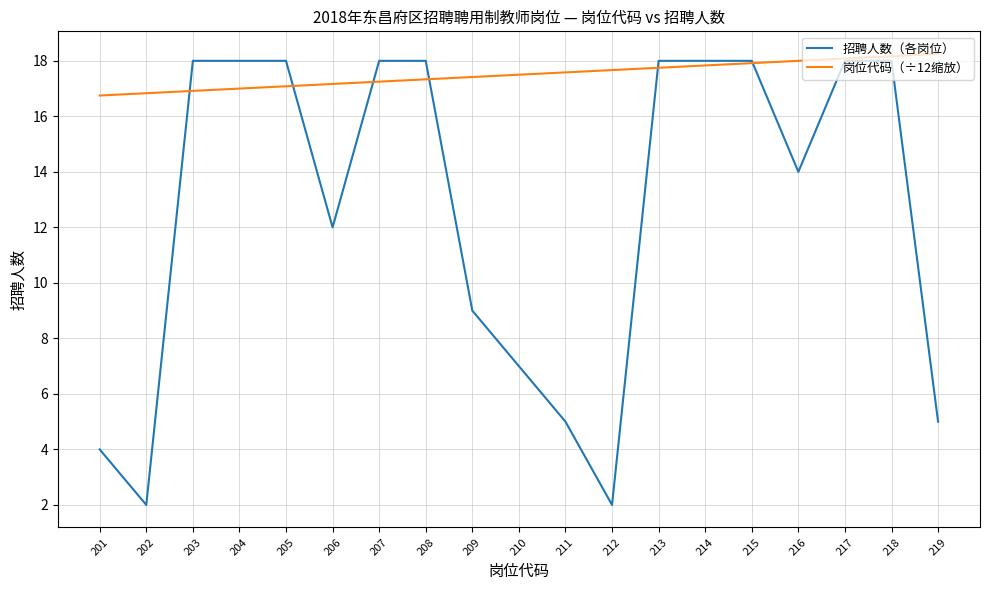

Rank the series by their average value, from lowest to highest.

招聘人数（各岗位）, 岗位代码（÷12缩放）